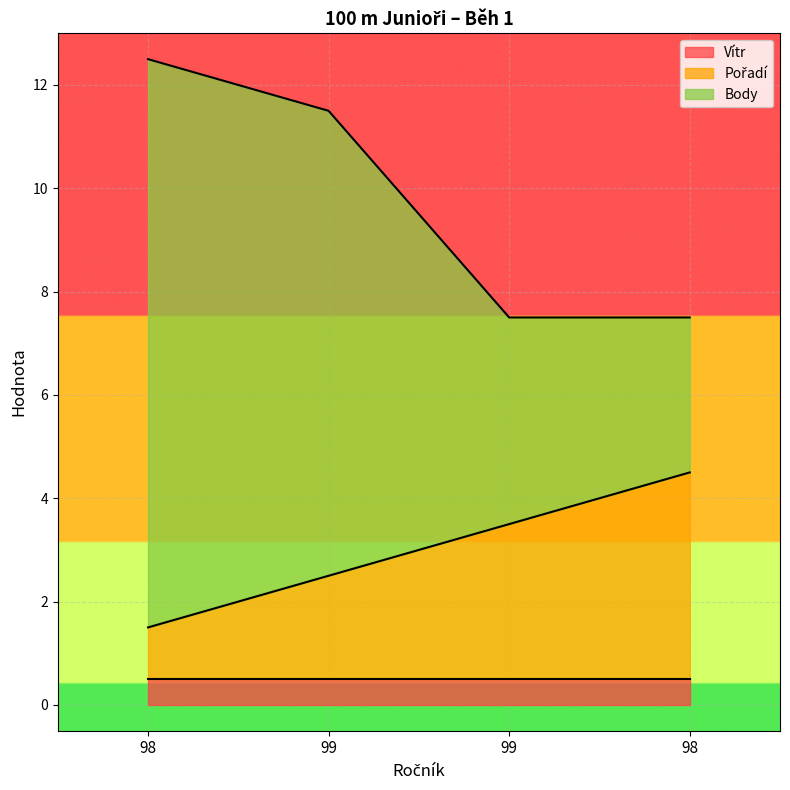

True or false: Body has a value of 20.7 at 98.

False